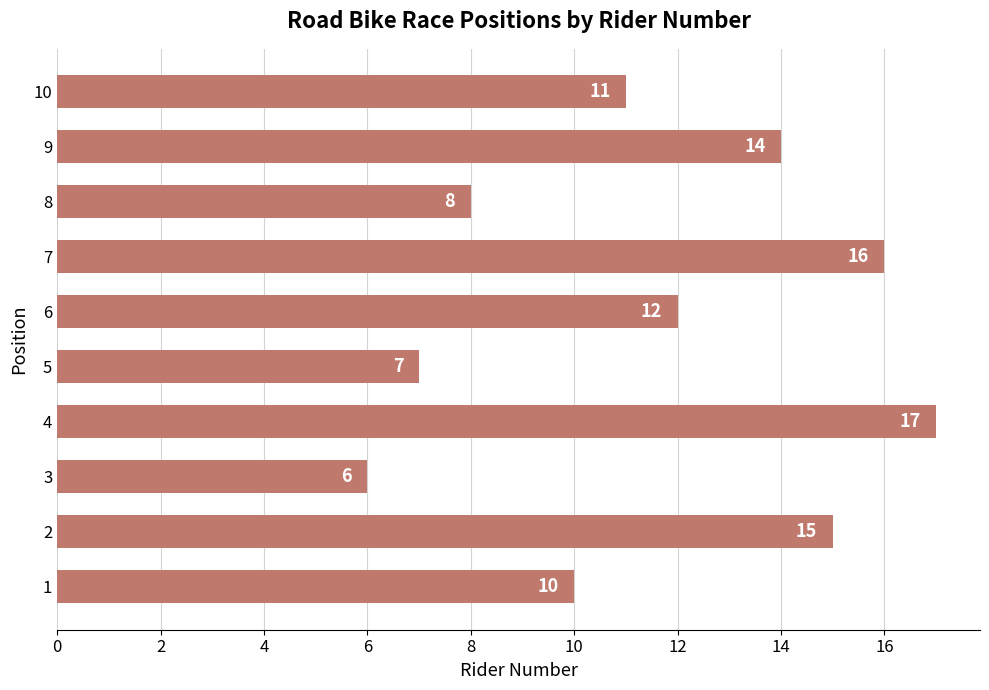

Reading bottom to top, transcribe all the data shown in this chart.

1=10	2=15	3=6	4=17	5=7	6=12	7=16	8=8	9=14	10=11